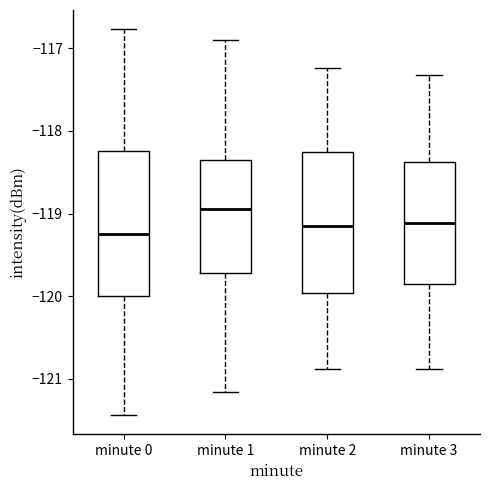

Reading left to right, transcribe this box plot: for each box, give where its median line is, the range the box spans, and where its two whiskers end, as read against the y-axis. The values are not printed on the chart, so give them approximately, as read against the axis.

minute 0: median -119.2, box -120.0 to -118.2, whiskers -121.4 to -116.8
minute 1: median -118.9, box -119.7 to -118.3, whiskers -121.2 to -116.9
minute 2: median -119.2, box -120.0 to -118.3, whiskers -120.9 to -117.2
minute 3: median -119.1, box -119.8 to -118.4, whiskers -120.9 to -117.3